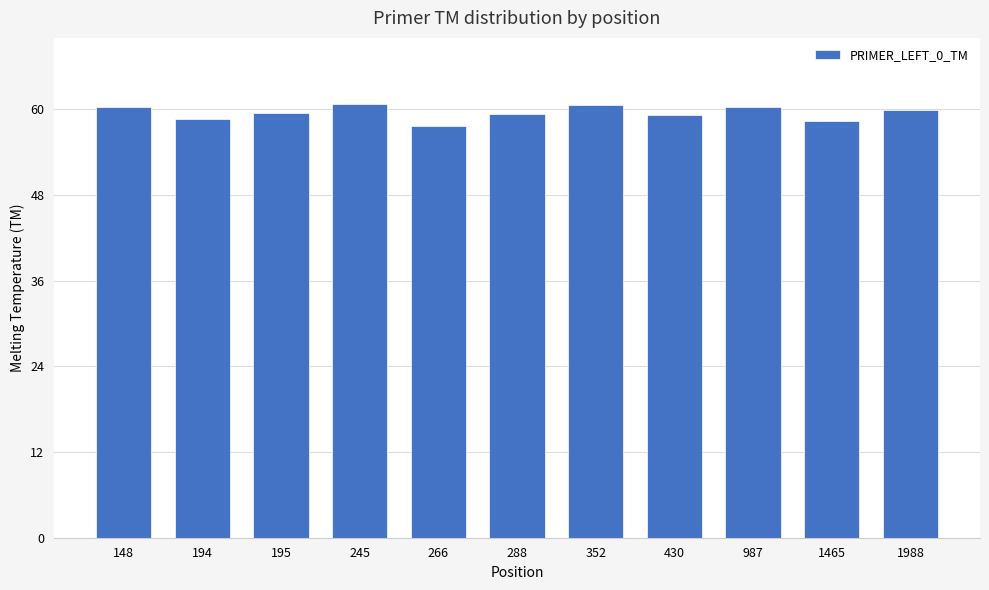

What is the minimum value shown in the chart?

57.6